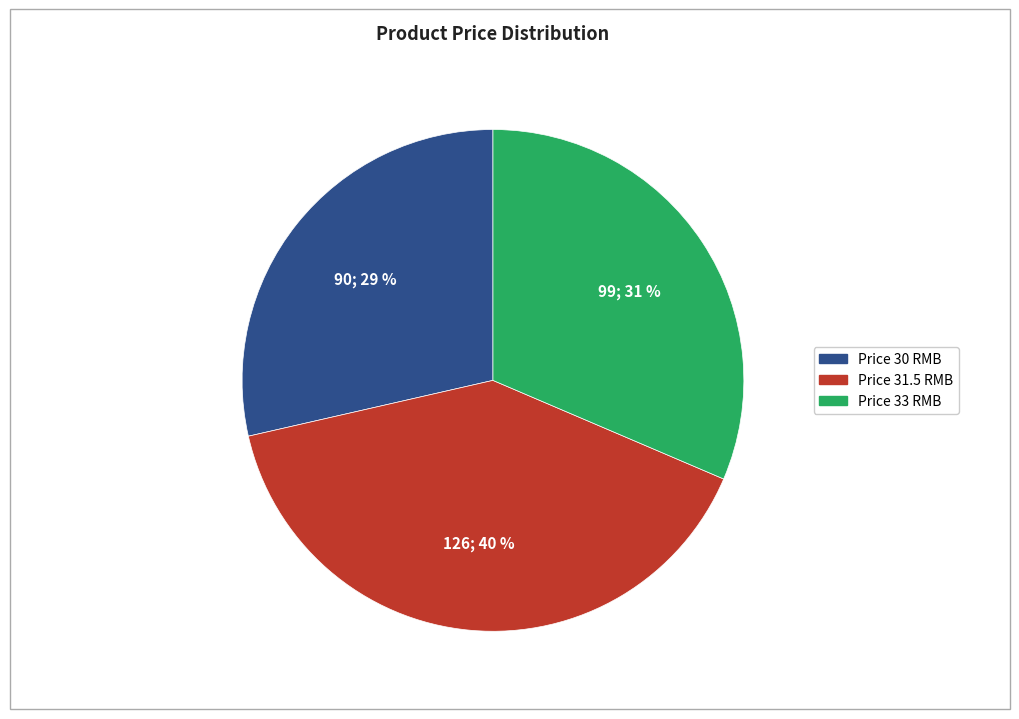

Does any single category account for the majority?

No